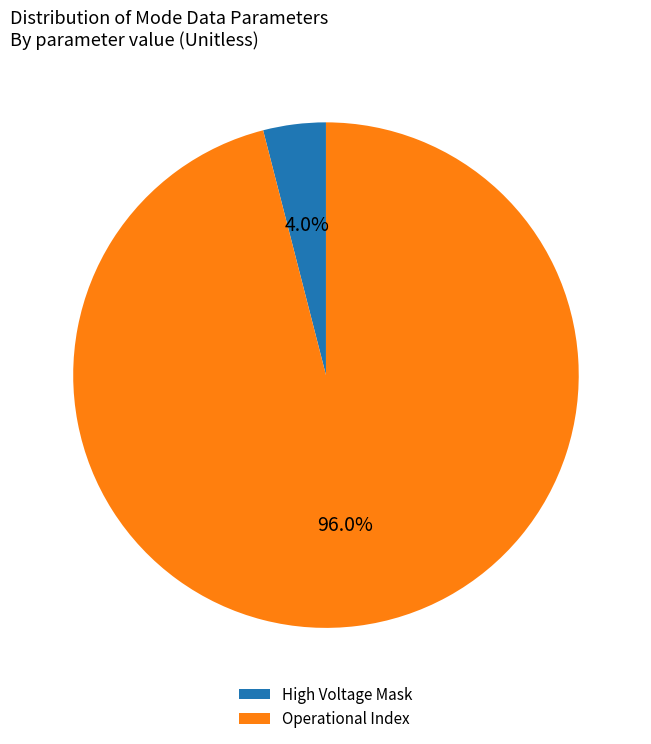

Which has a higher value, Operational Index or High Voltage Mask?

Operational Index